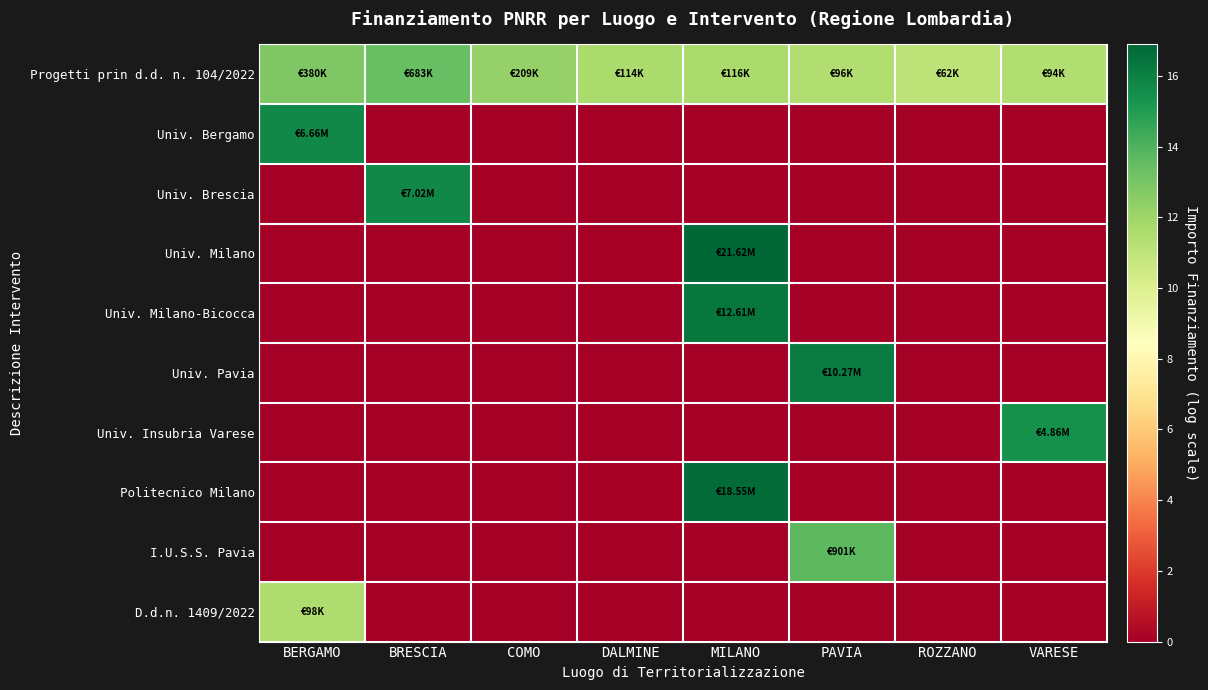

List the series in order of their peak value, lowest first.

D.d.n. 1409/2022, Progetti prin d.d. n. 104/2022, I.U.S.S. Pavia, Univ. Insubria Varese, Univ. Bergamo, Univ. Brescia, Univ. Pavia, Univ. Milano-Bicocca, Politecnico Milano, Univ. Milano